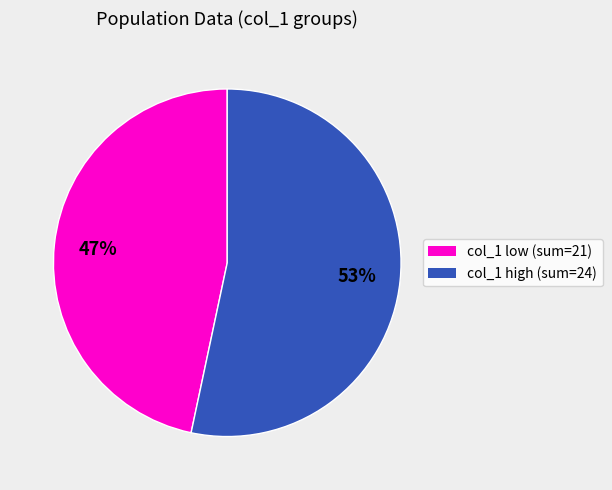

How many segments does this pie chart have?

2